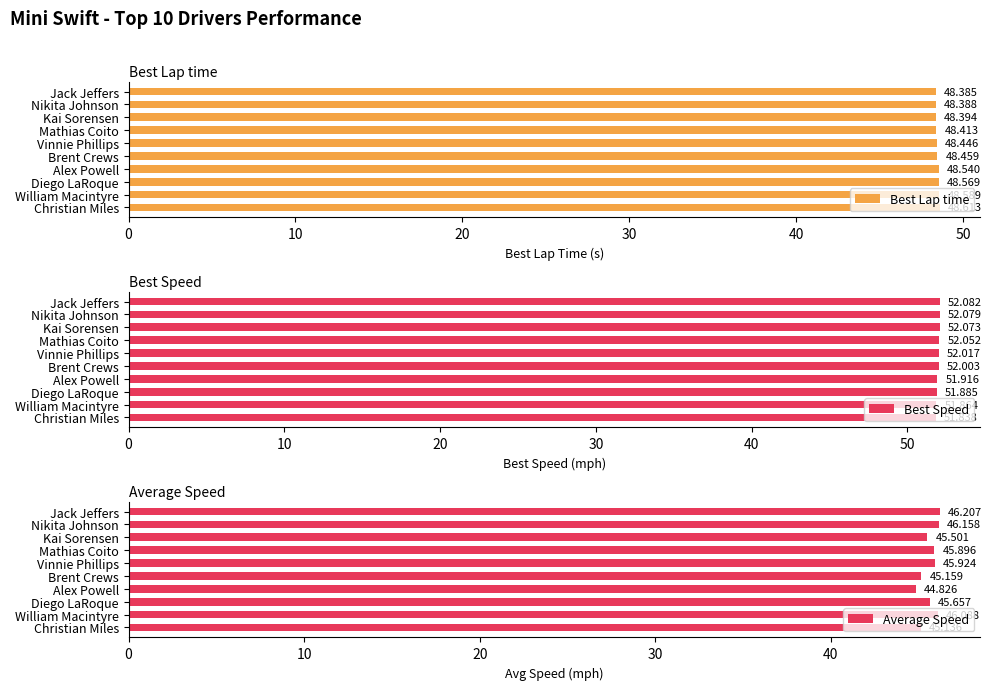

Which category has the lowest value in the Average Speed series?

Alex Powell